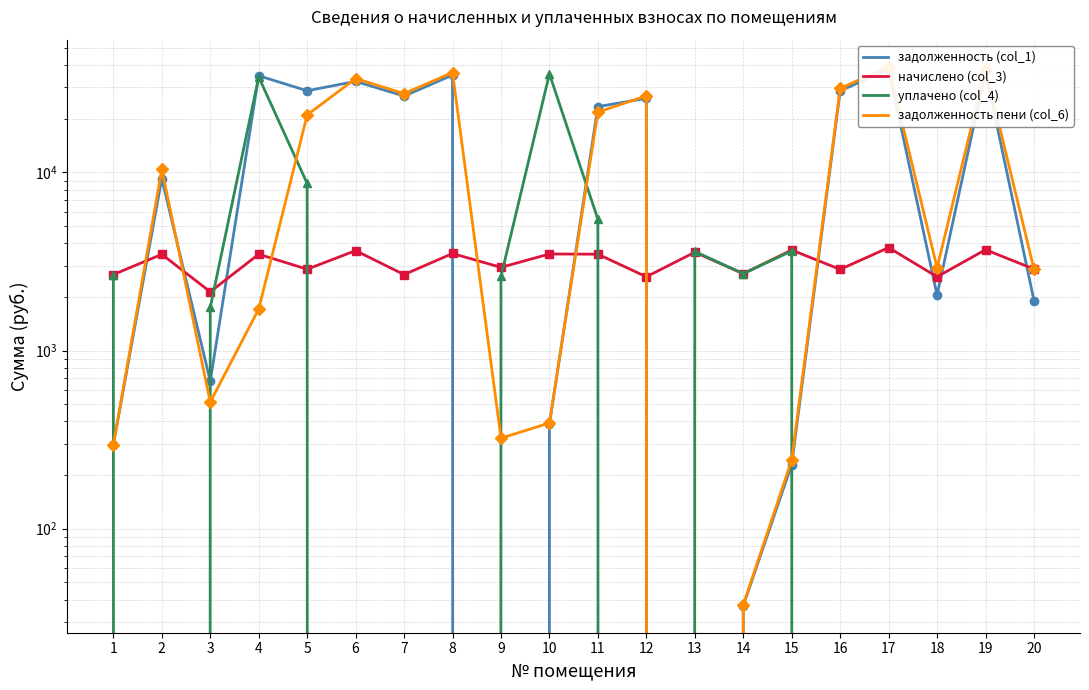

What is the difference between the начислено (col_3) values at 7 and 16?

186.5